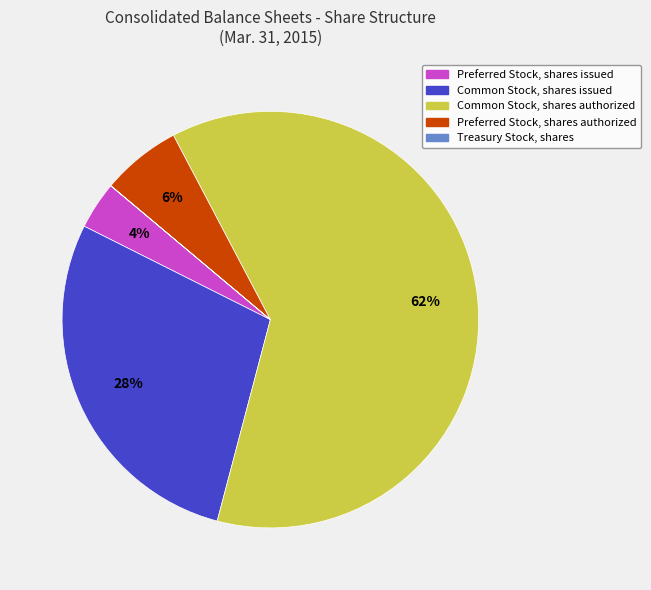

Which has a higher value, Common Stock, shares issued or Common Stock, shares authorized?

Common Stock, shares authorized